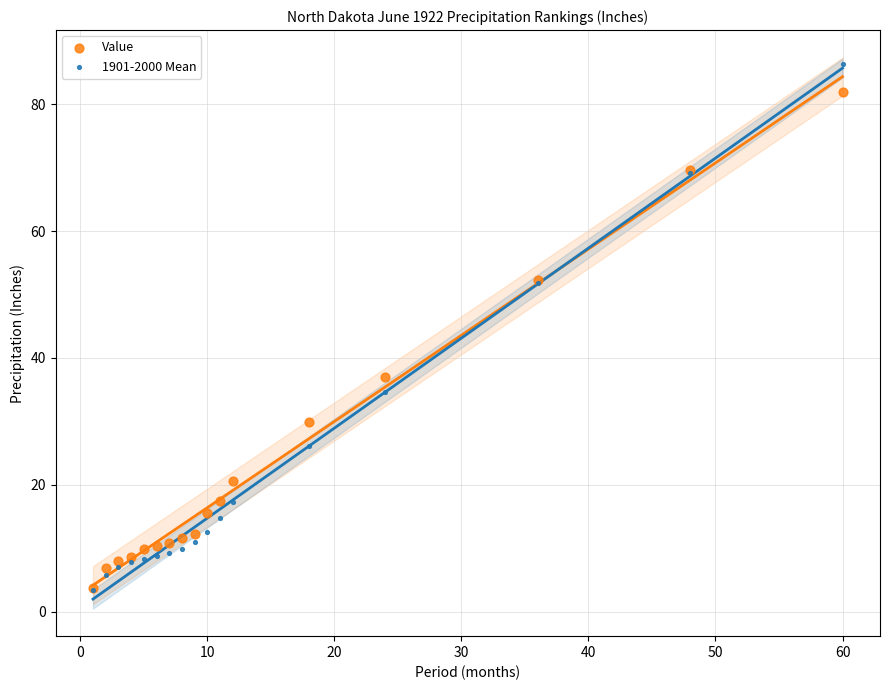

Which series has the widest spread of Y values?

1901-2000 Mean